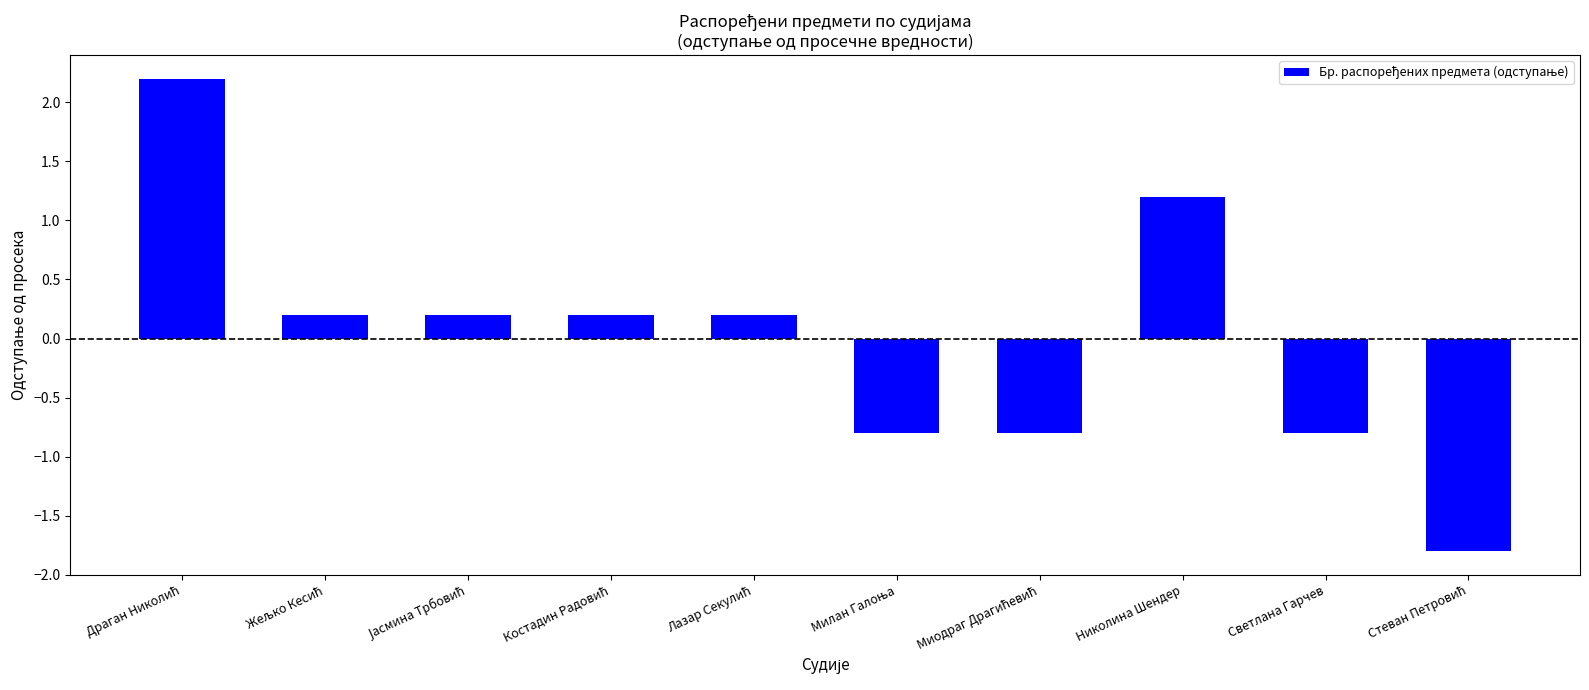

What is the difference between the maximum and minimum values?

4.0